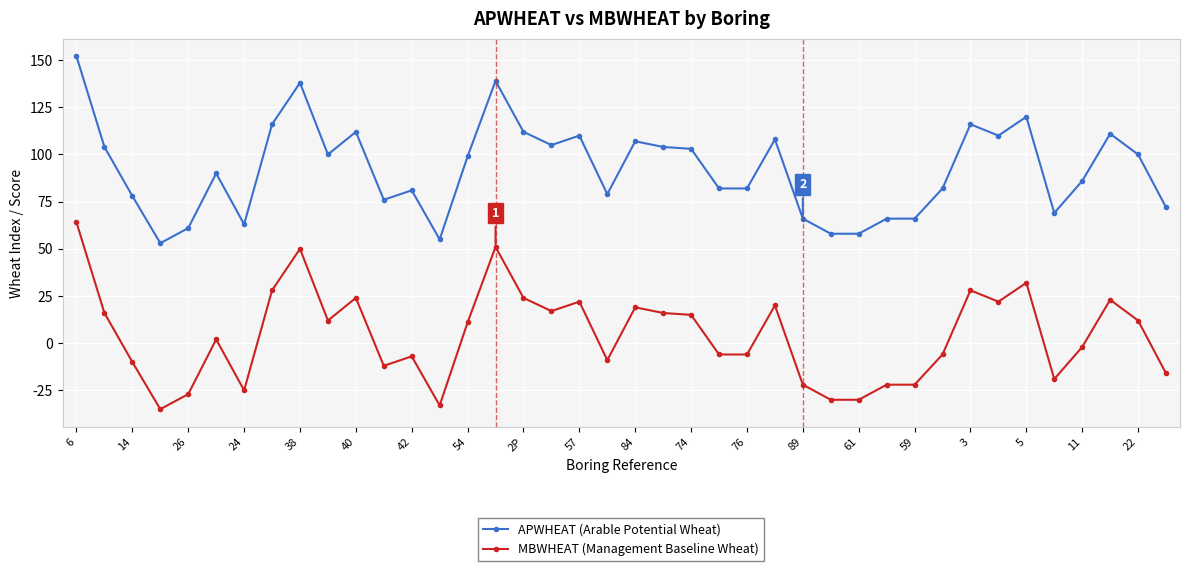

What is the difference between the maximum and second lowest values in the MBWHEAT (Management Baseline Wheat) series?

97